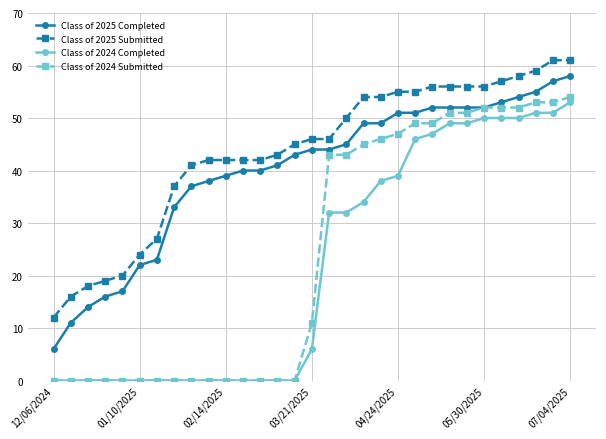

True or false: Class of 2025 Completed and Class of 2025 Submitted cross at least once.

False